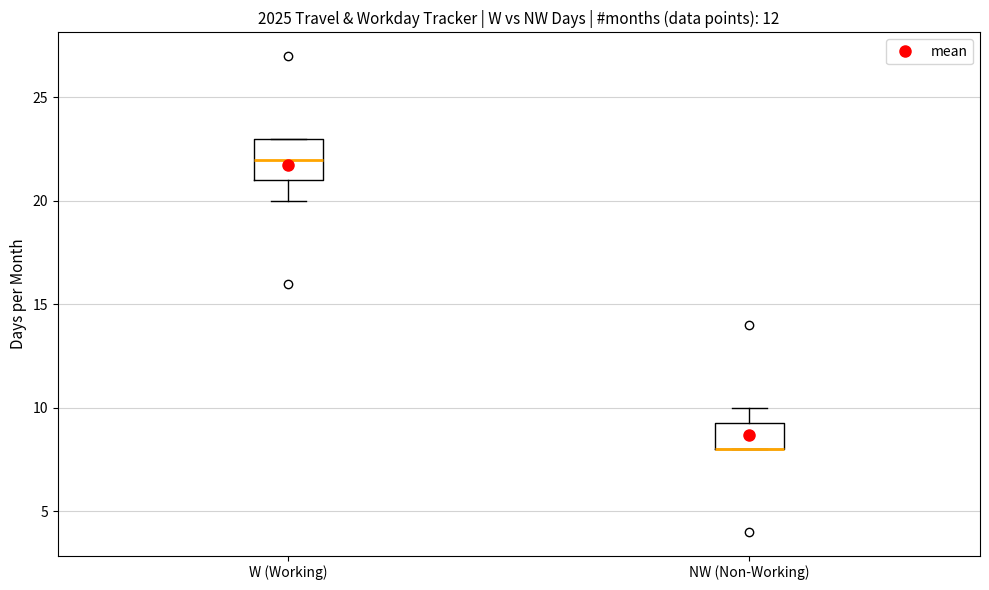

Which box is the tallest, from its lower edge to its upper edge?

W (Working)